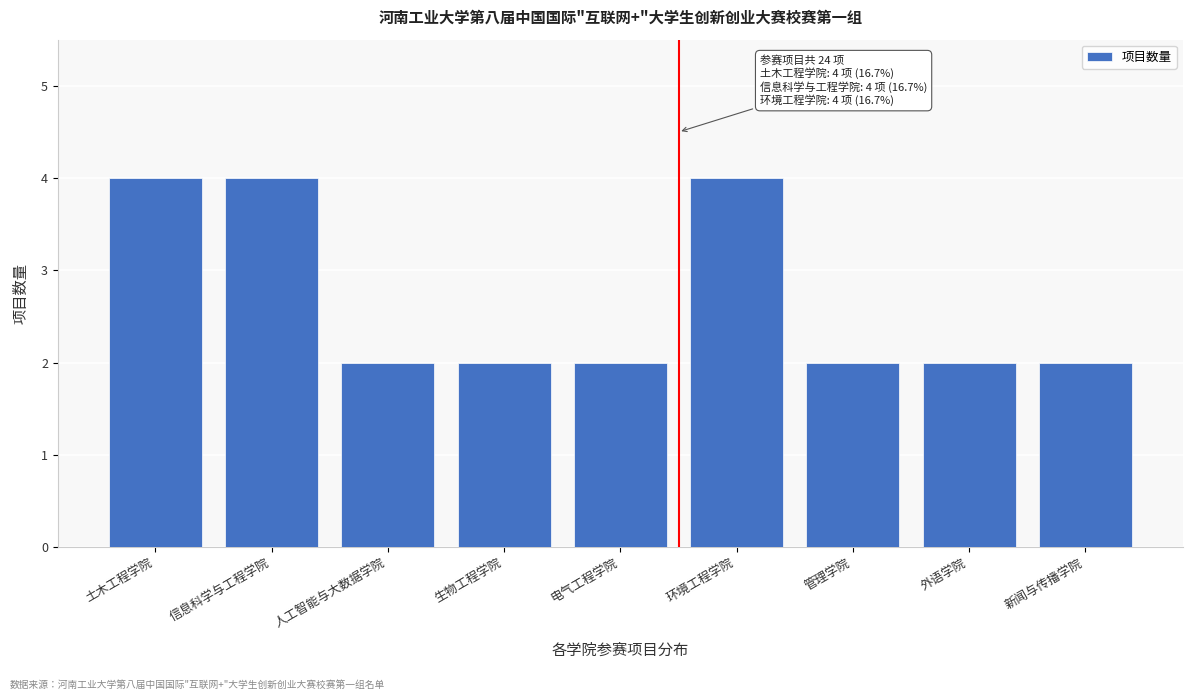

Reading left to right, transcribe all the data shown in this chart.

土木工程学院=4	信息科学与工程学院=4	人工智能与大数据学院=2	生物工程学院=2	电气工程学院=2	环境工程学院=4	管理学院=2	外语学院=2	新闻与传播学院=2